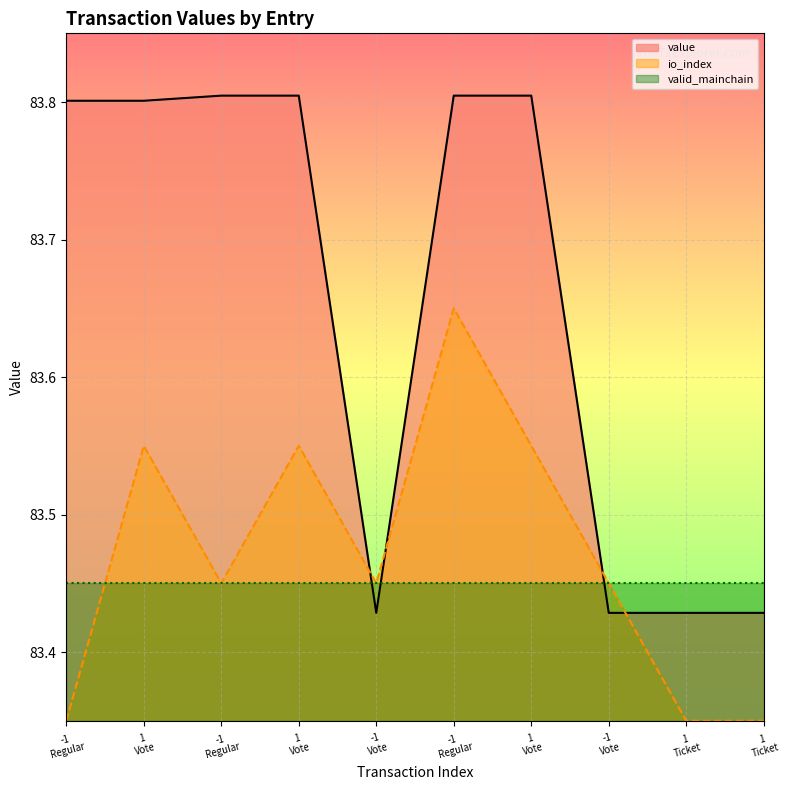

At which category is the sum across all series the highest?

-1 Regular